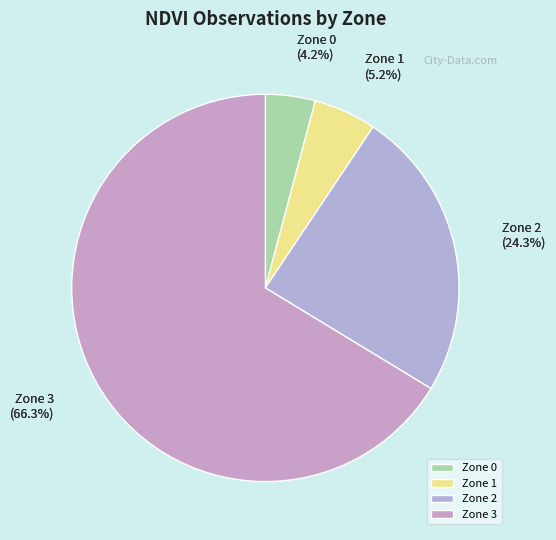

Which has a higher value, Zone 0 or Zone 2?

Zone 2